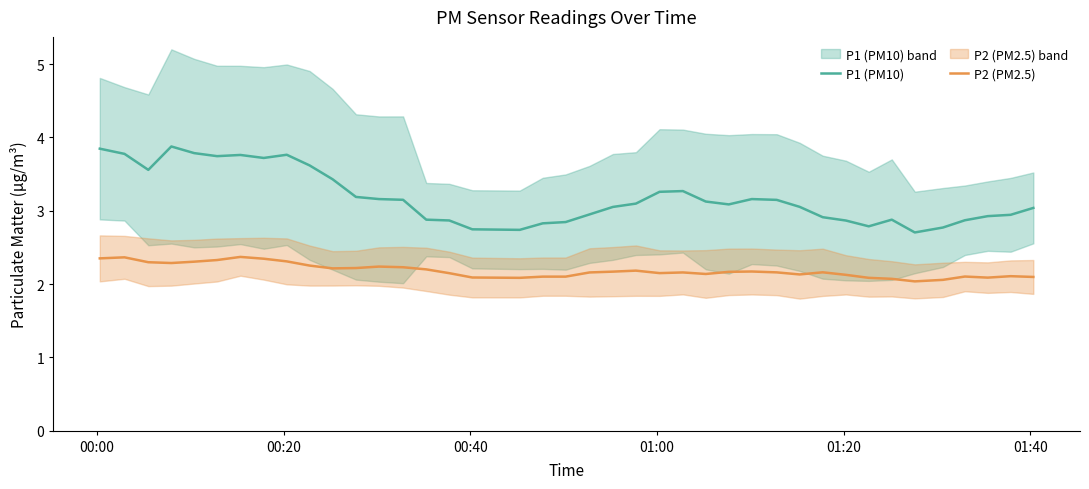

True or false: P1 (PM10) and P2 (PM2.5) cross at least once.

False